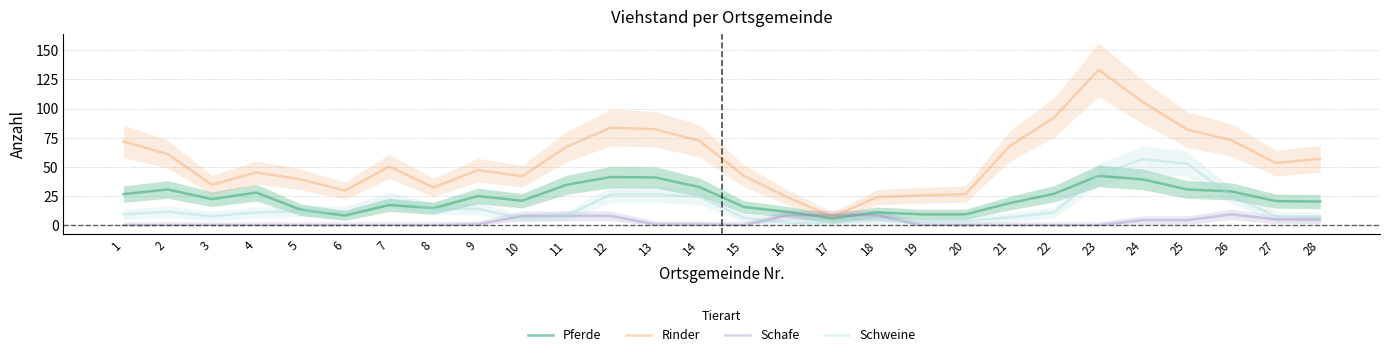

At how many categories does at least one series exceed 120?

1